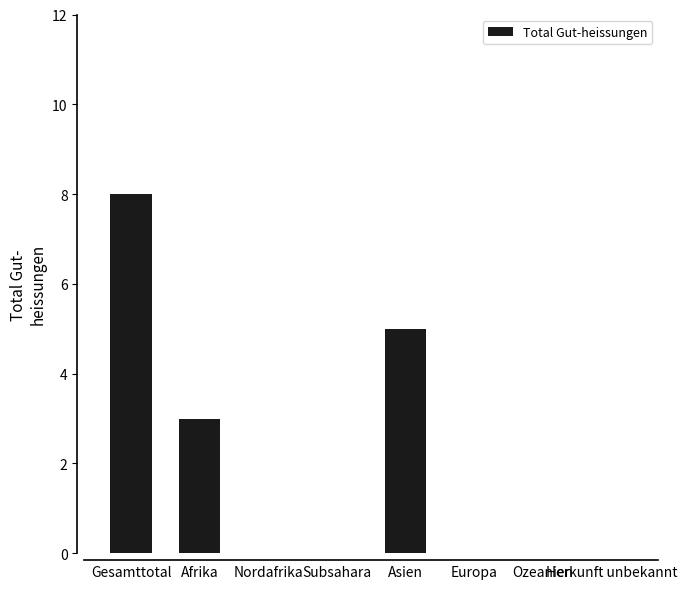

Which label corresponds to the largest value in the chart?

Gesamttotal